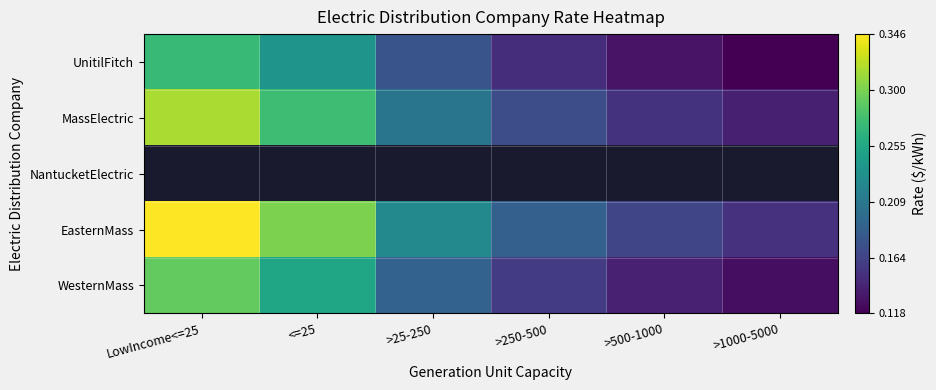

Is the value of EasternMass at >250-500 greater than the value of WesternMass at >500-1000?

Yes